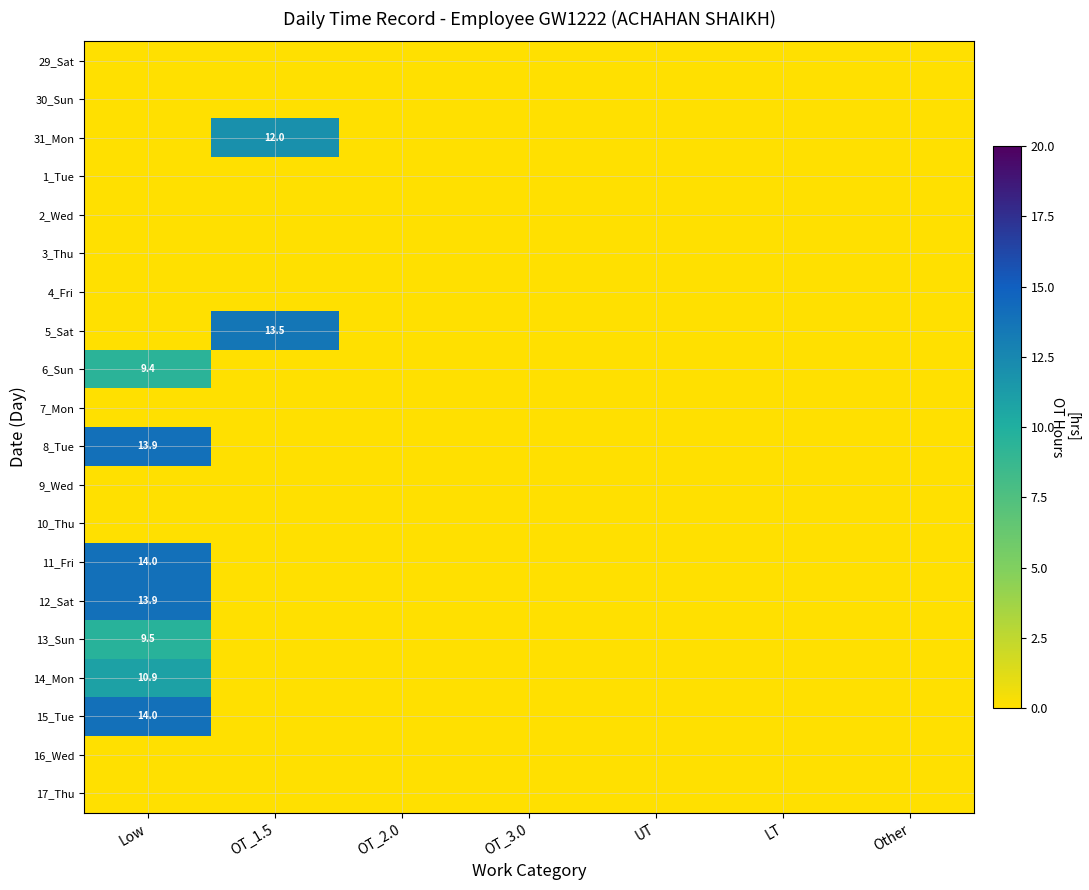

How many data points does each series have?

7